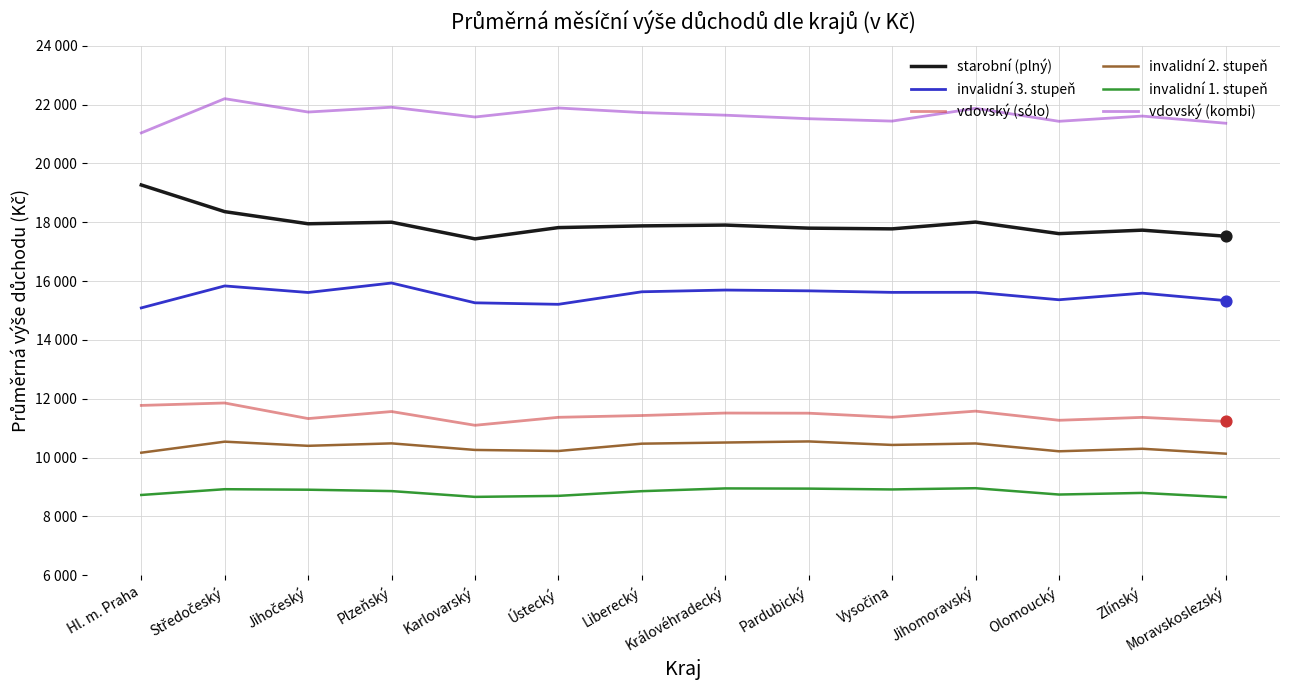

At which category is the sum across all series the highest?

Středočeský